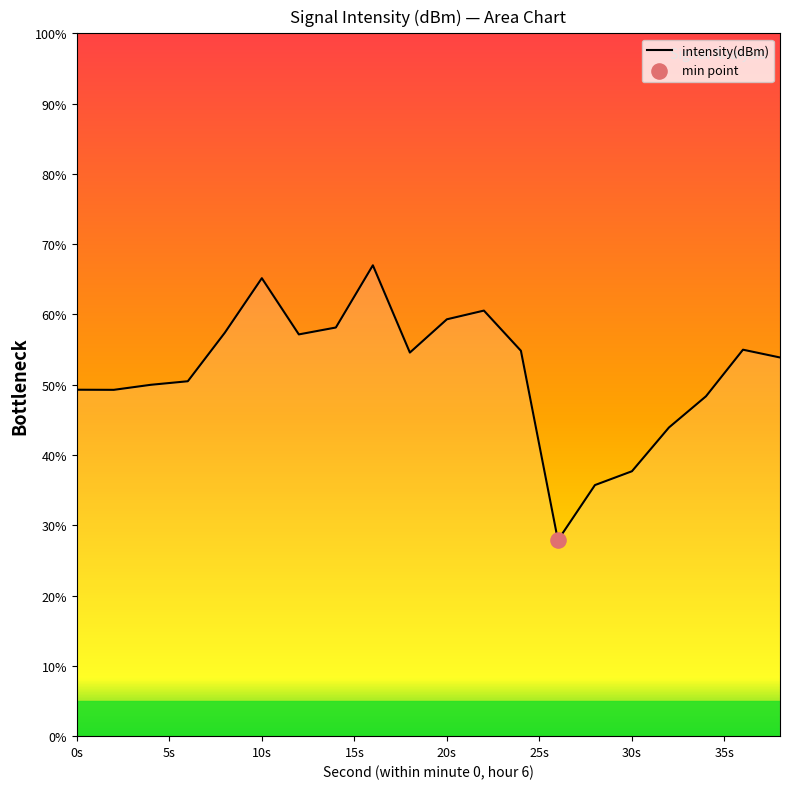

What is the maximum value shown in the chart?

67.0